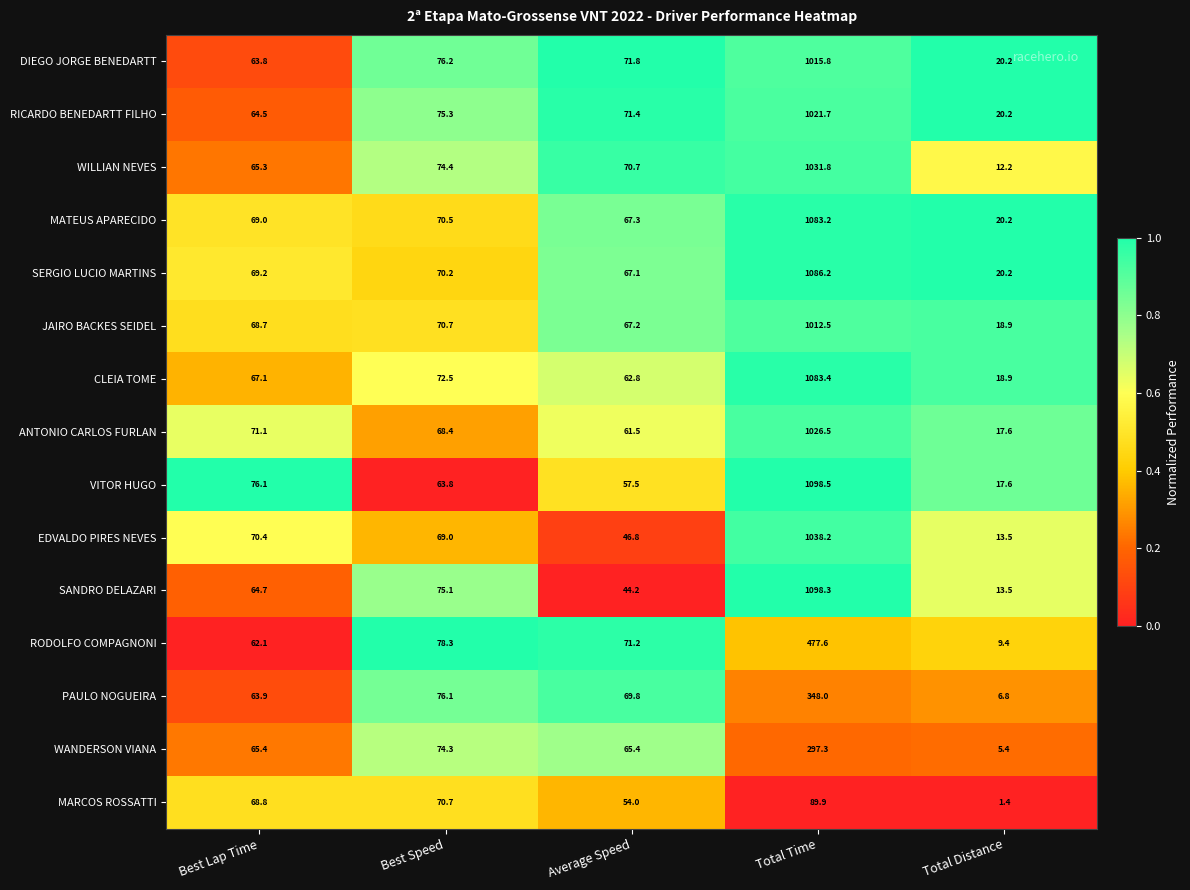

Which series has the largest total across all categories?

VITOR HUGO